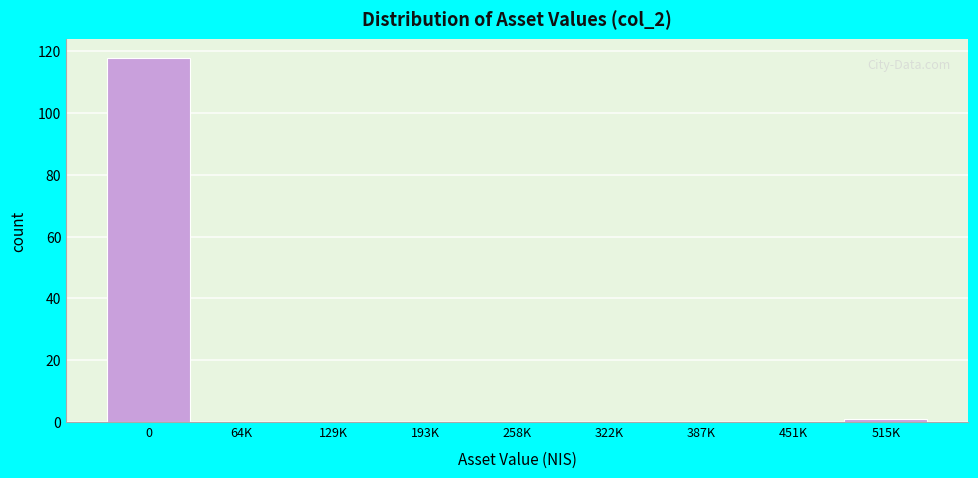

Reading left to right, list all the values displayed in this chart.

0=118	64K=0	129K=0	193K=0	258K=0	322K=0	387K=0	451K=0	515K=1